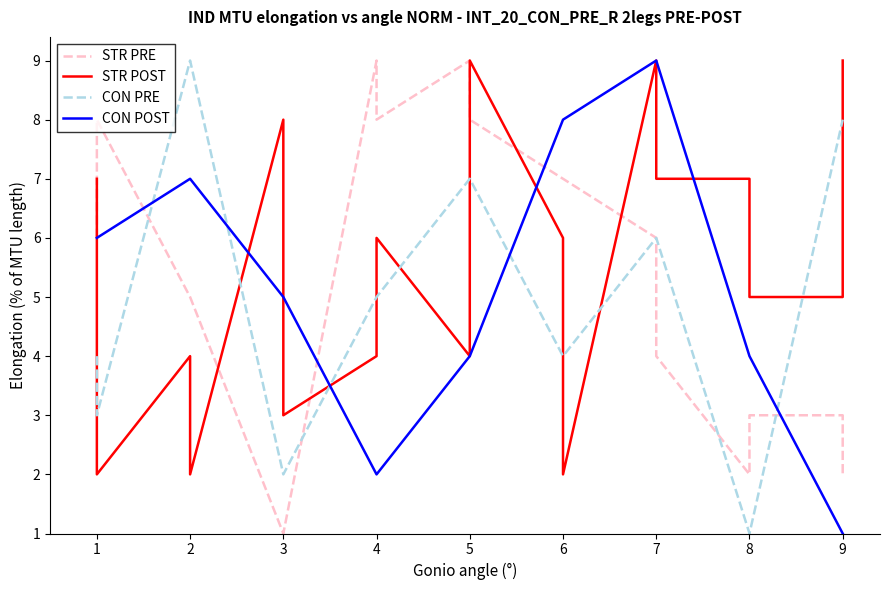

What is the value of the CON PRE point at the 10th from the left?

7